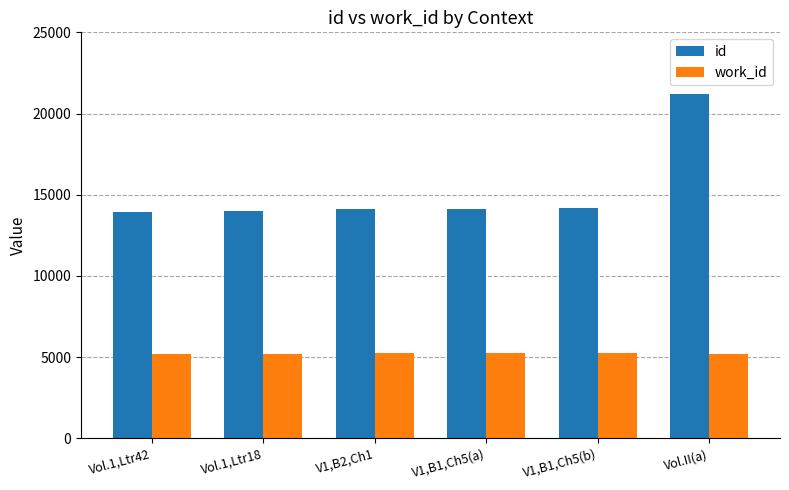

At which category does the chart reach its peak across all series?

Vol.II(a)